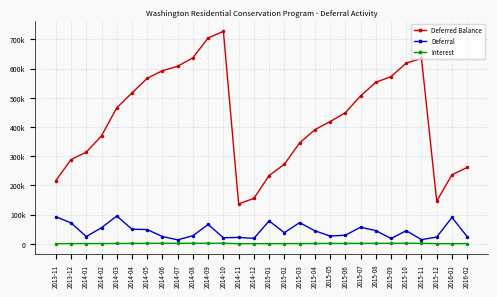

Which has a higher value, 2015-02 or 2015-08?

2015-08